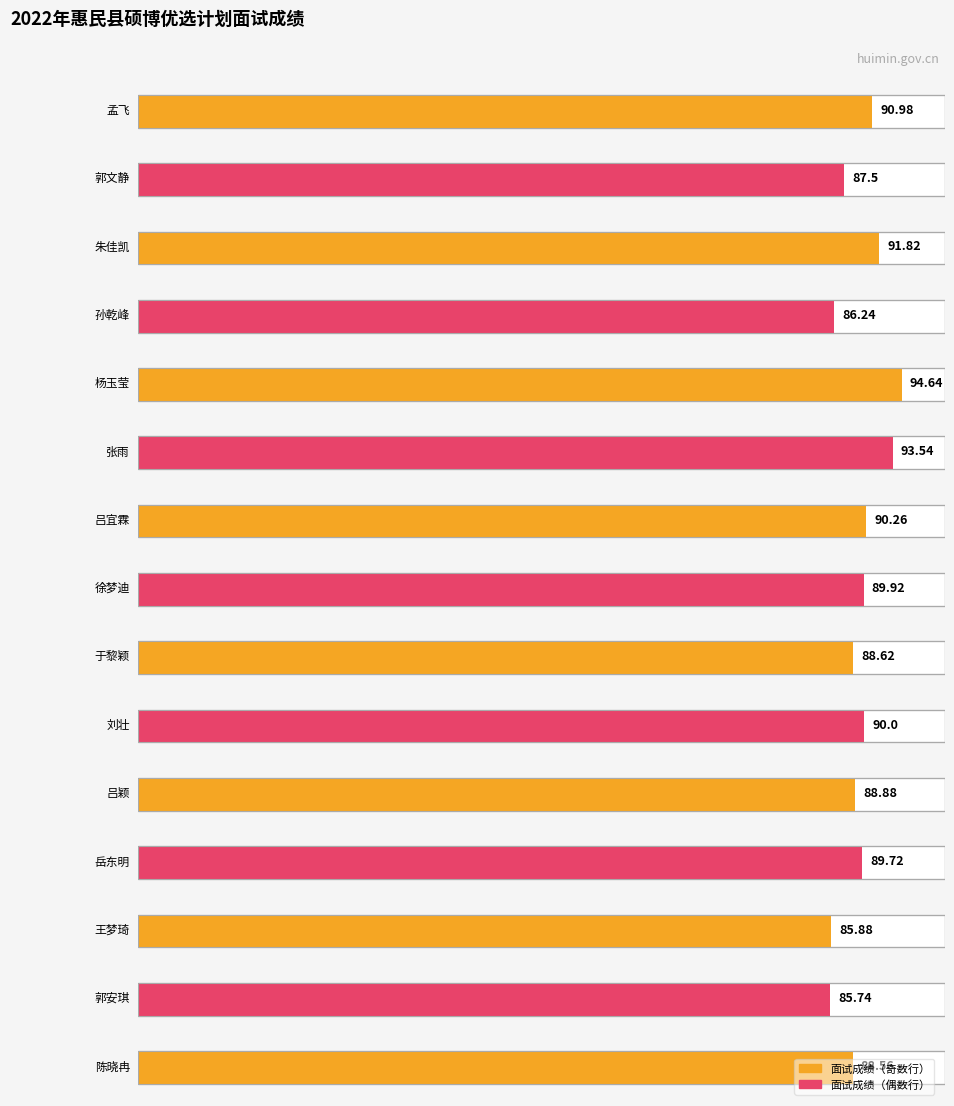

The chart shows a value of 87.5 at 郭文静. True or false?

True